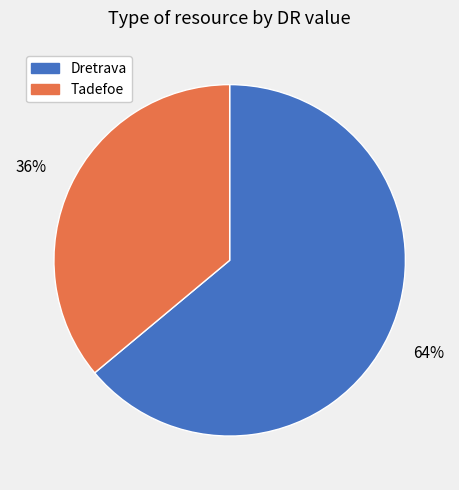

Rank the categories by value from lowest to highest.

Tadefoe, Dretrava